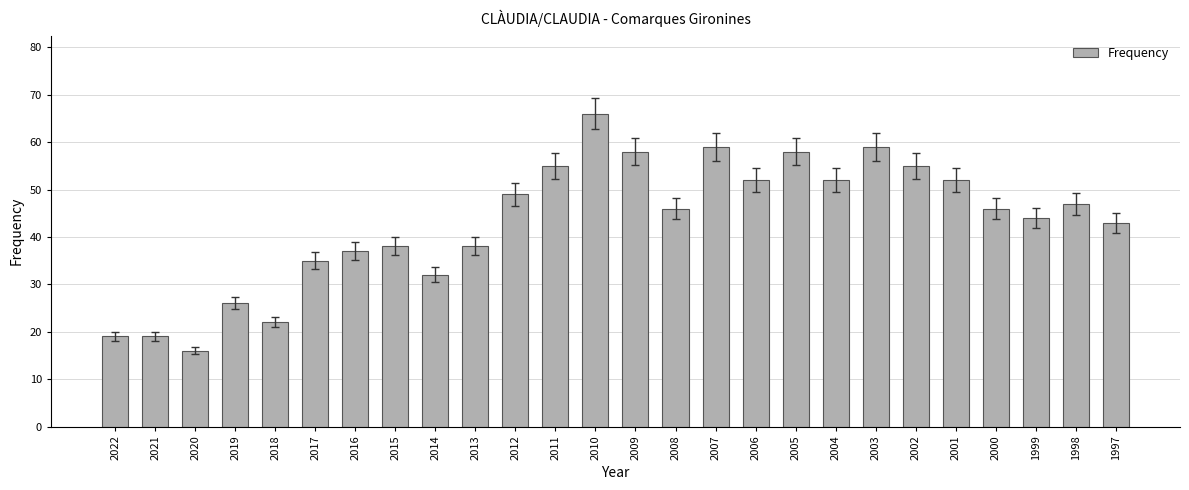

What is the difference between the second highest and second lowest values?

40